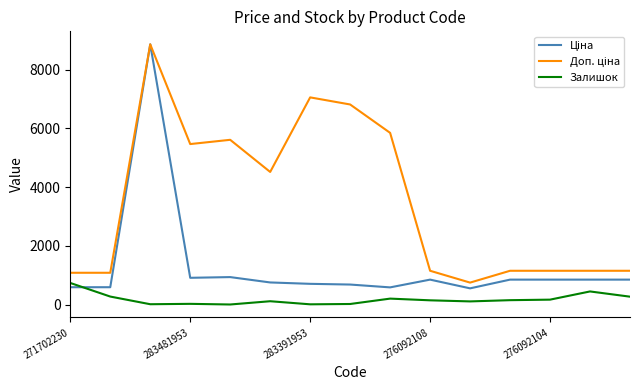

What is the maximum value shown in the chart?

8856.7